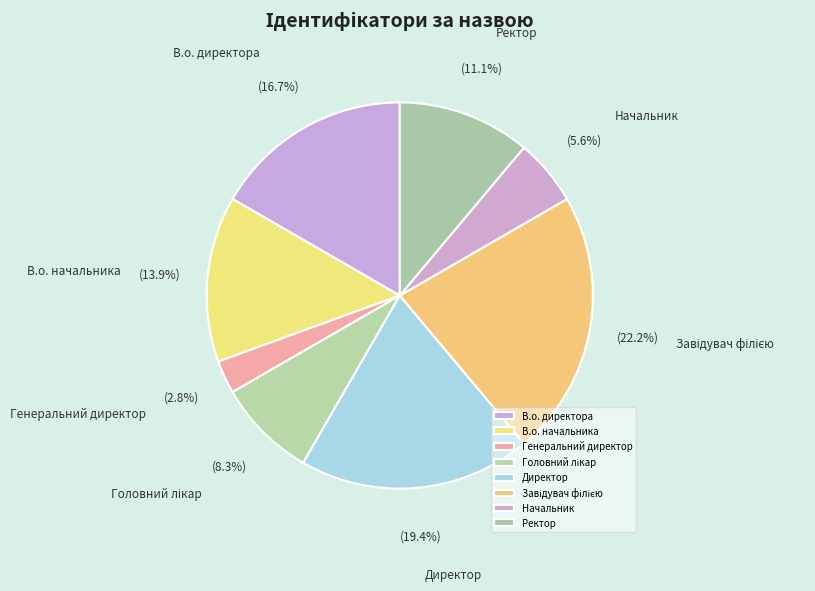

How much of the chart is everything except В.о. начальника?

86.1%